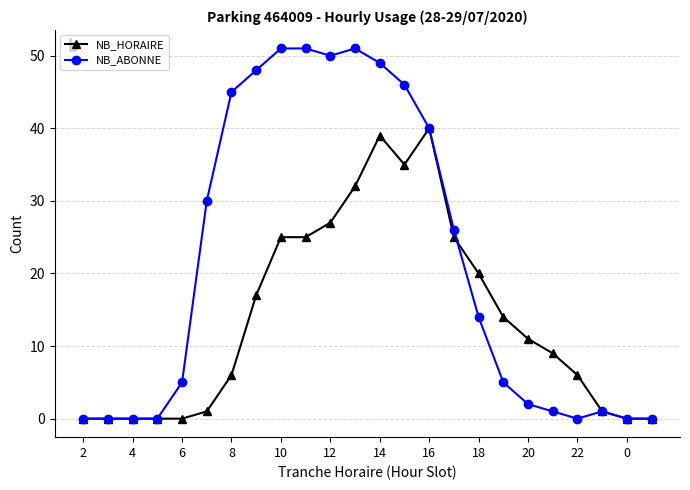

Which series has the largest total across all categories?

NB_ABONNE